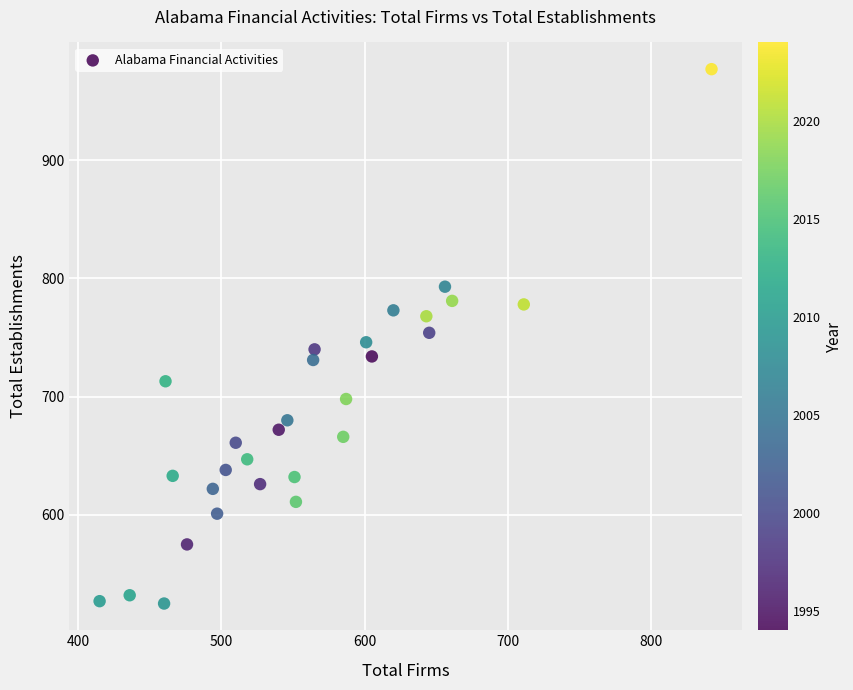

What is the range of Y values (max minus min)?

452